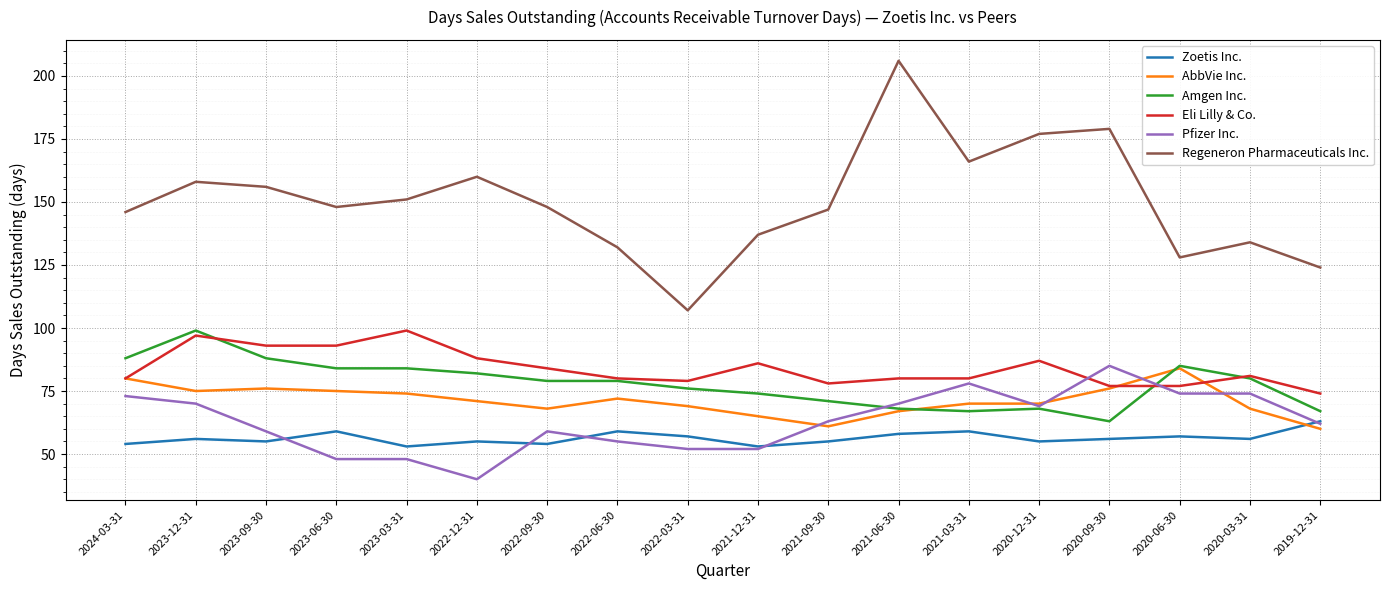

What is the smallest value displayed?

40